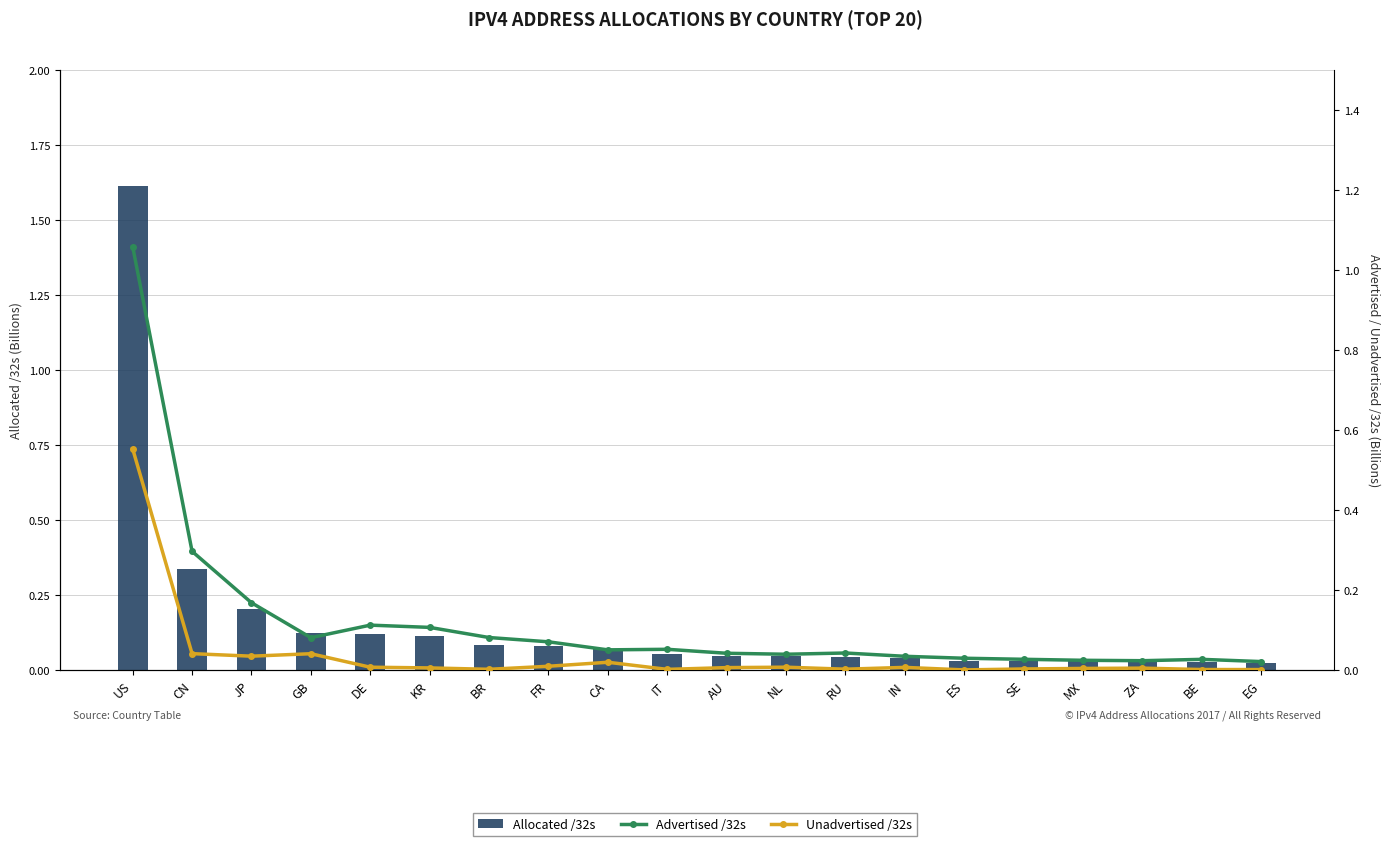

Is it true that Unadvertised /32s equals 0.0 at EG?

False